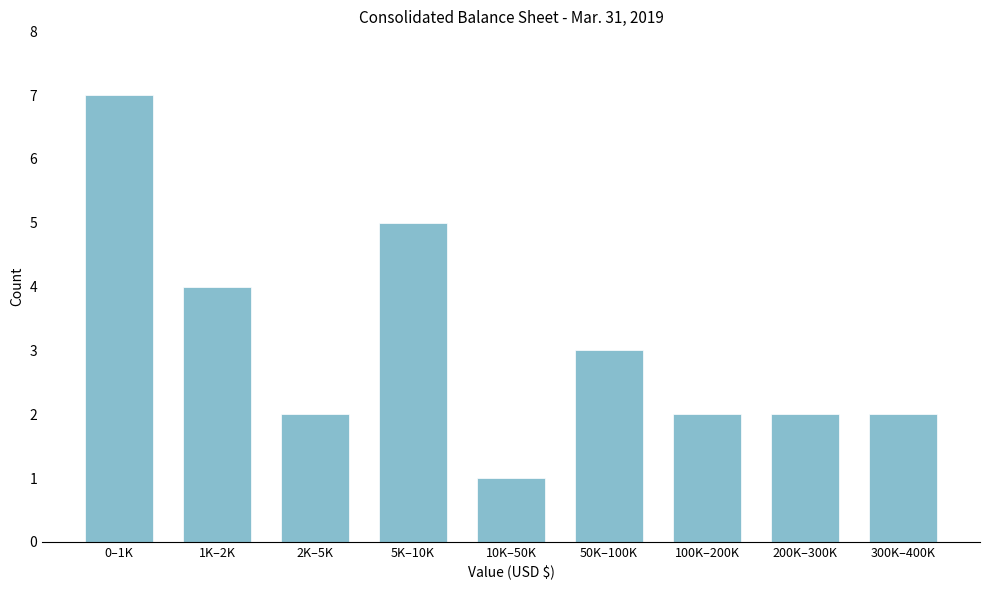

Reading left to right, transcribe all the data shown in this chart.

7	4	2	5	1	3	2	2	2